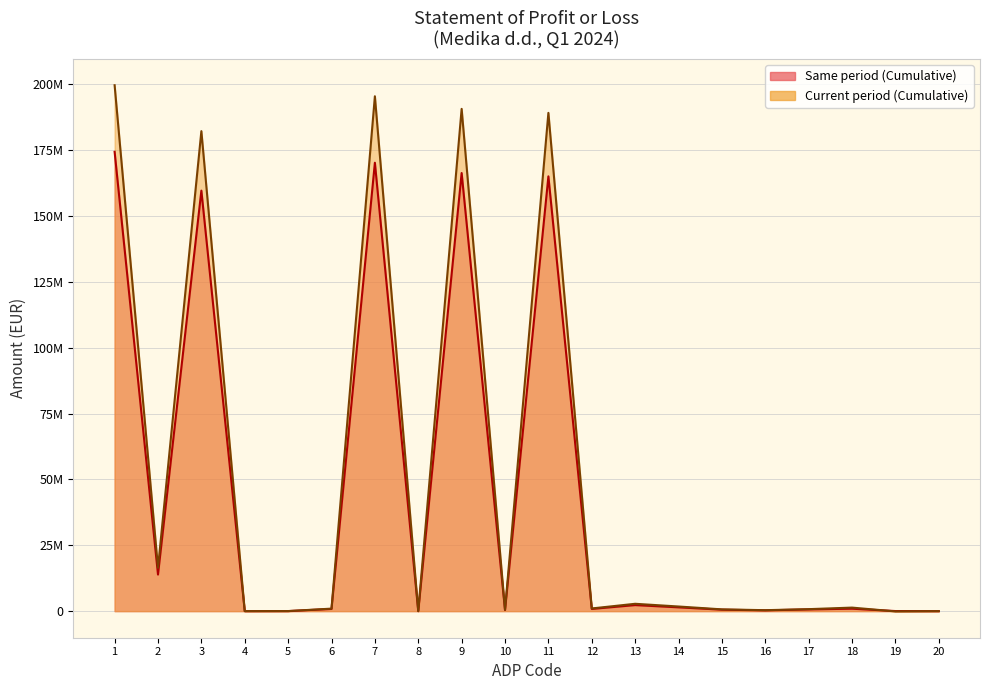

Reading right to left, transcribe all the data shown in this chart.

Same period (Cumulative): 0	33445	925261	655929	299920	554163	1440735	2294818	836293	165104431	428442	166369166	0	170278619	832115	19984	0	159684851	13894900	174431850
Current period (Cumulative): 0	-105115	1344773	754479	360618	674045	1757050	2791713	1019291	189216274	496444	190732009	0	195517859	955219	18412	0	182275348	16454589	199703568